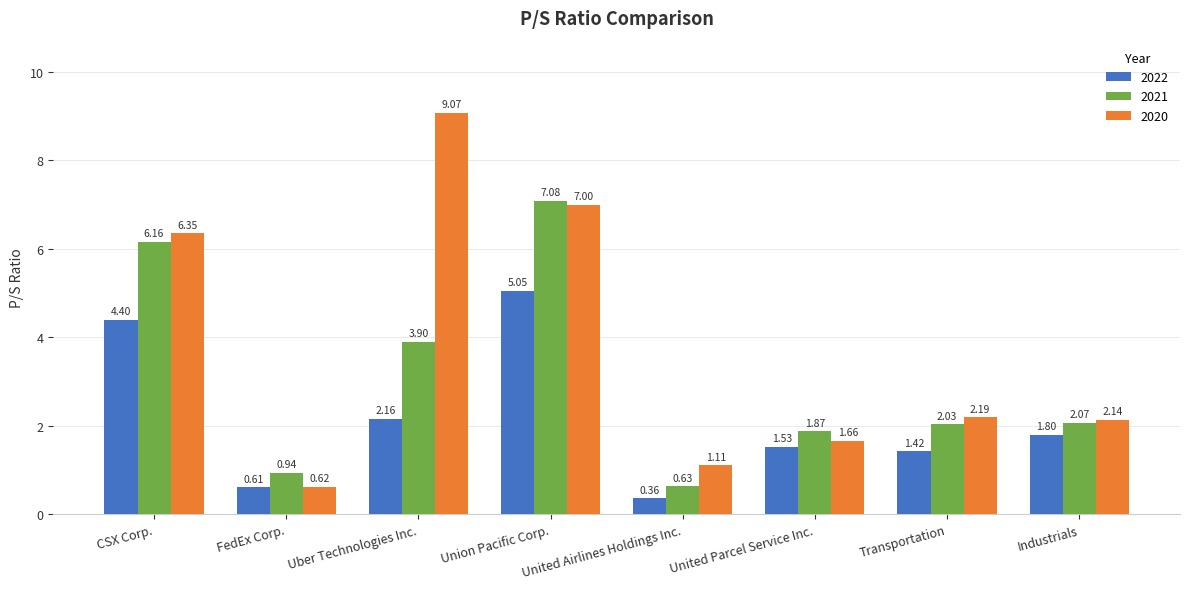

What is the label of the 5th bar from the right?

Union Pacific Corp.